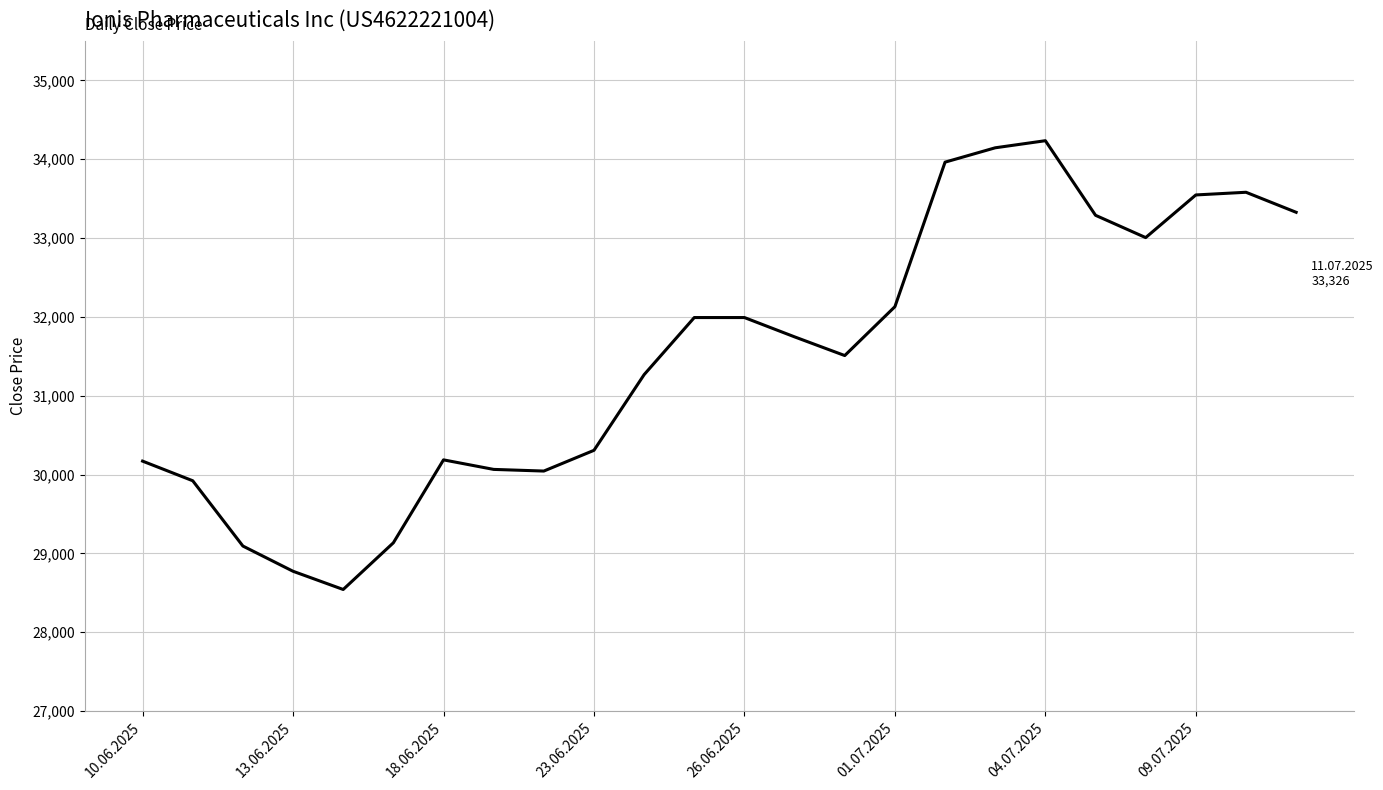

What is the greatest value displayed?

34234